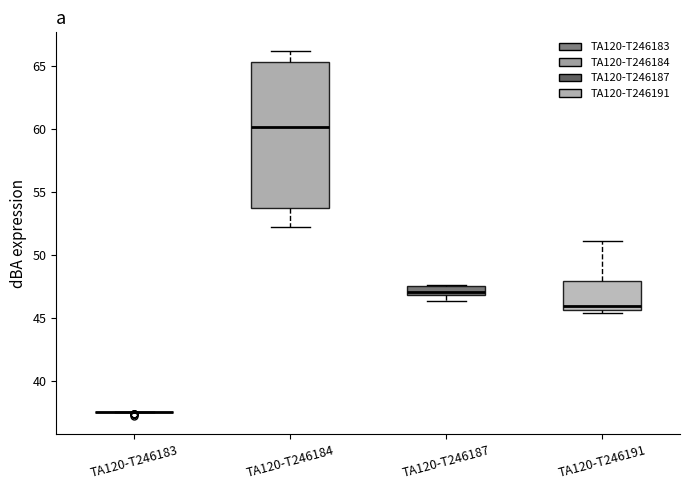

Which box is the tallest, from its lower edge to its upper edge?

TA120-T246184